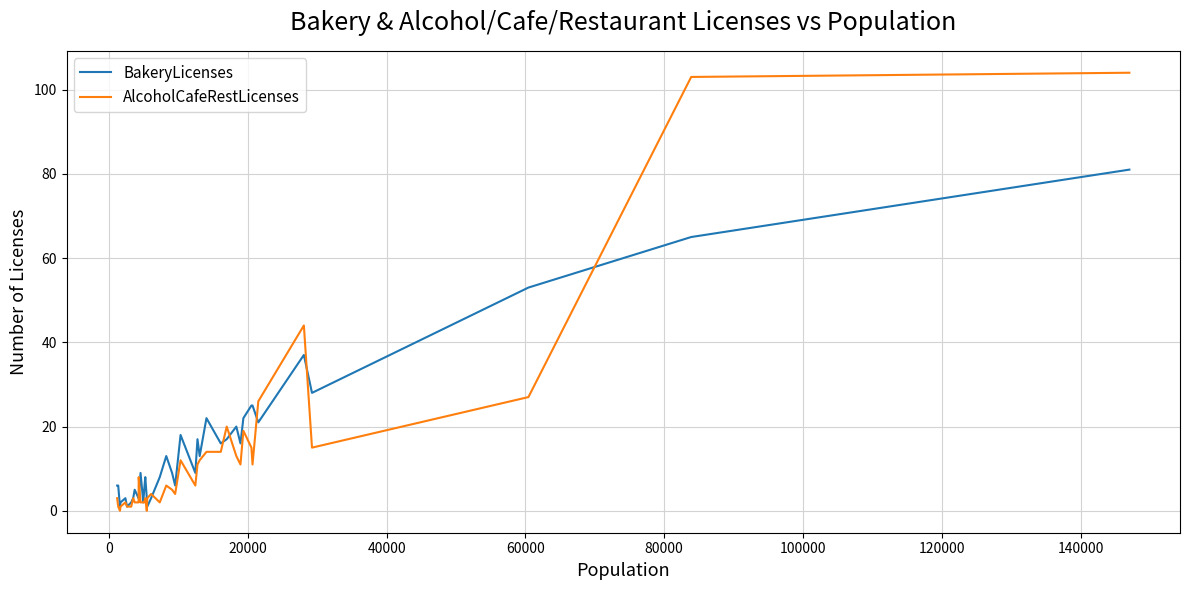

List the series in order of their overall mean, lowest first.

AlcoholCafeRestLicenses, BakeryLicenses